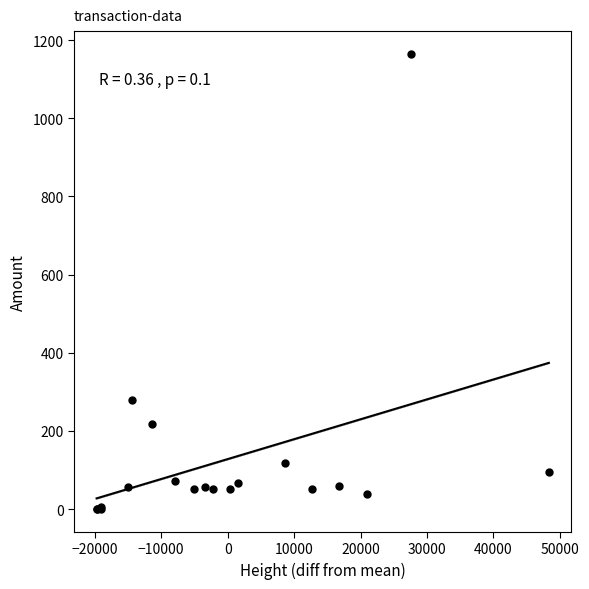

What Y value in the scatter plot is closest to 582?

278.2